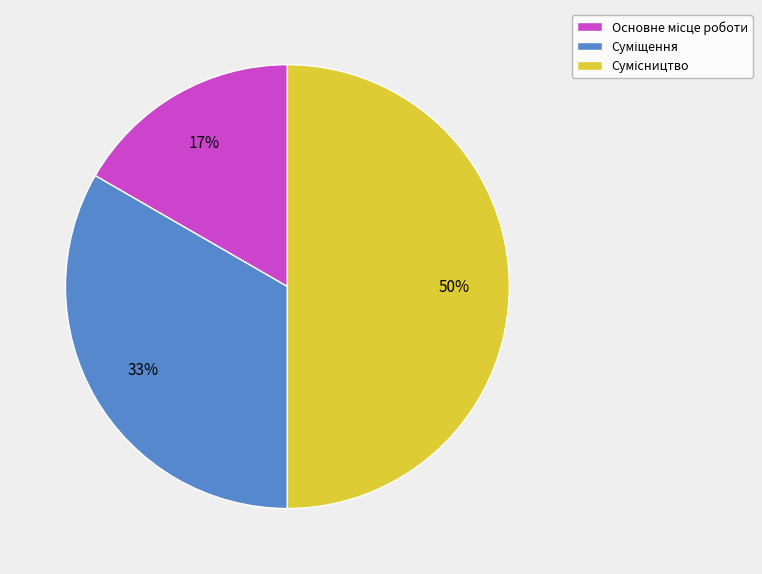

To the nearest percent, what is the average slice percentage?

33%